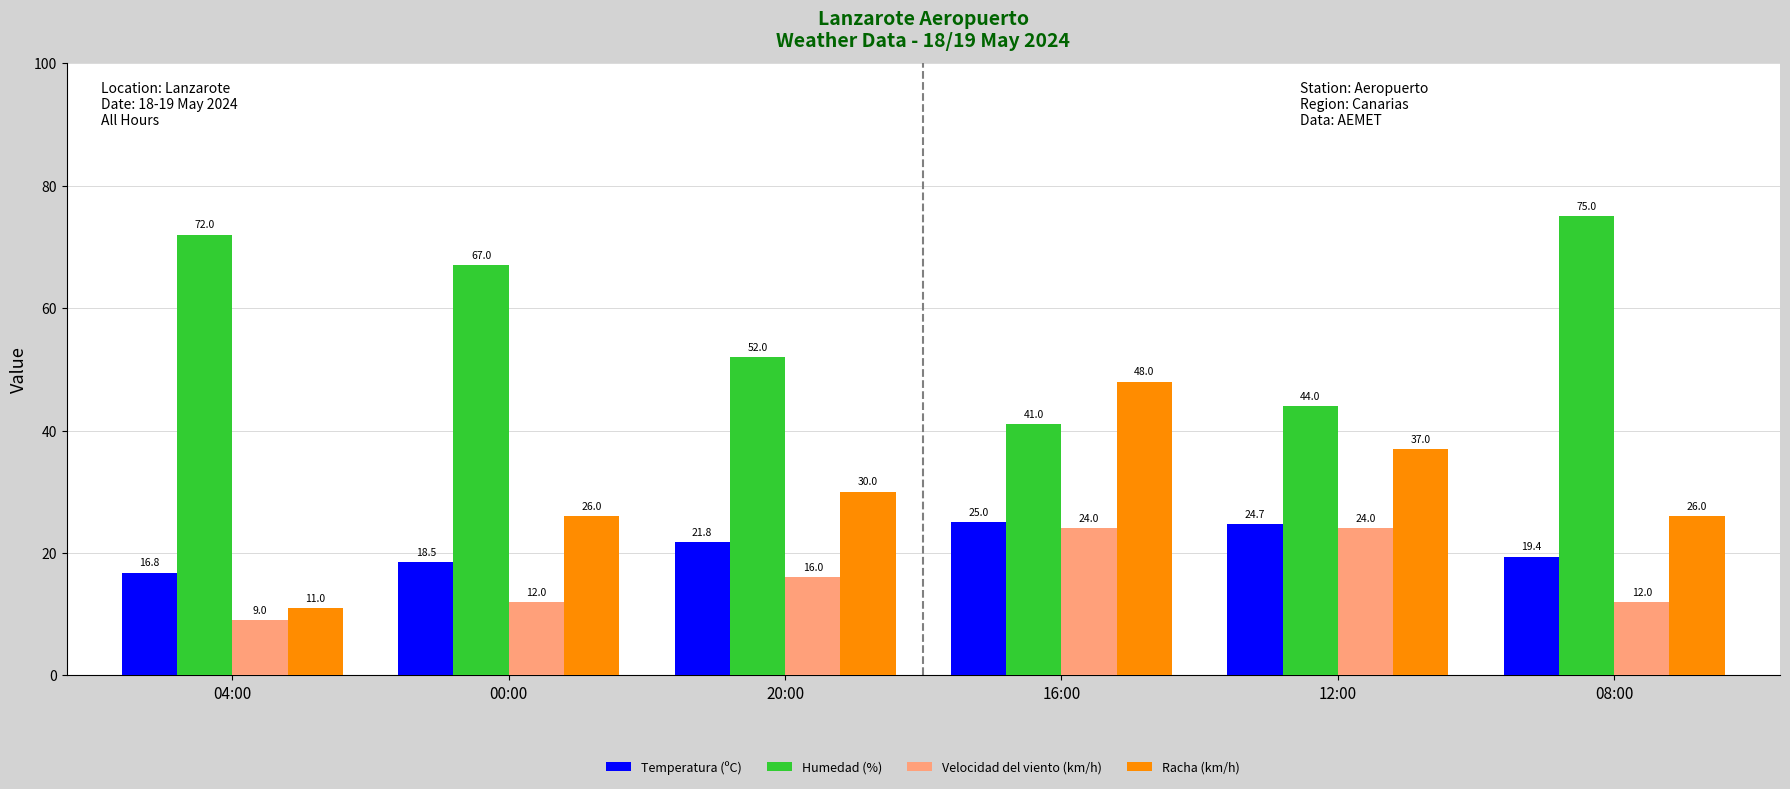

Does the chart contain any negative values?

No